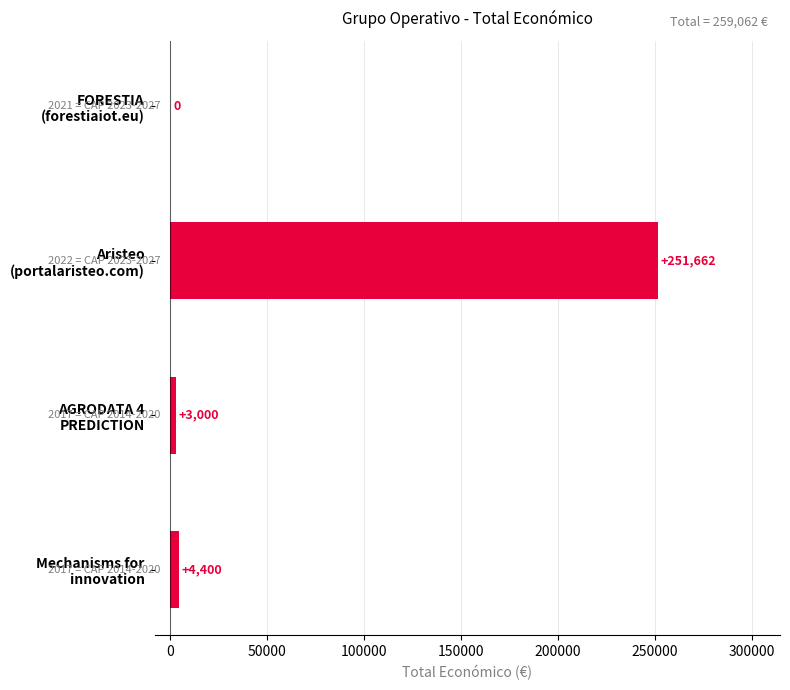

What is the greatest value displayed?

251662